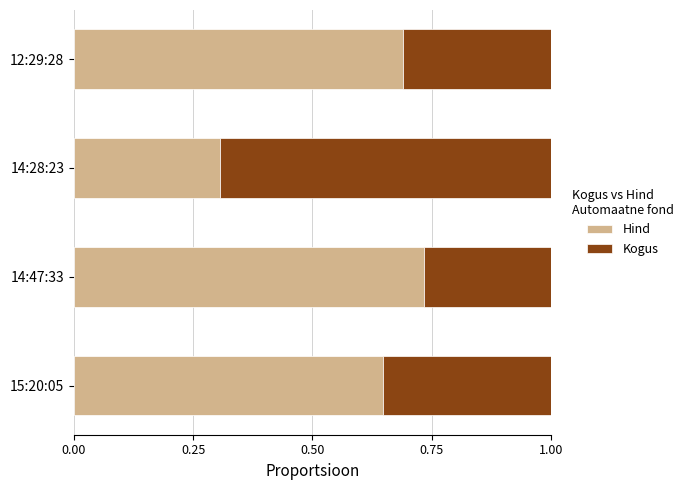

List the labels in order of Hind value, largest first.

14:47:33, 12:29:28, 15:20:05, 14:28:23